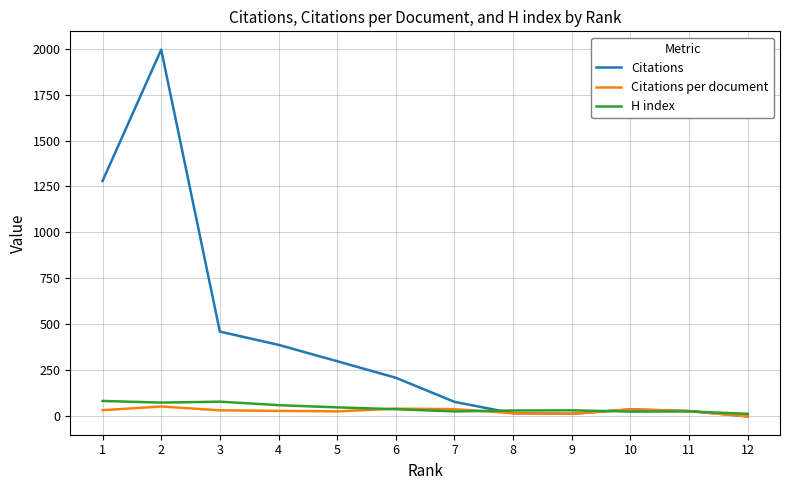

Read the H index value at 12.

14.0